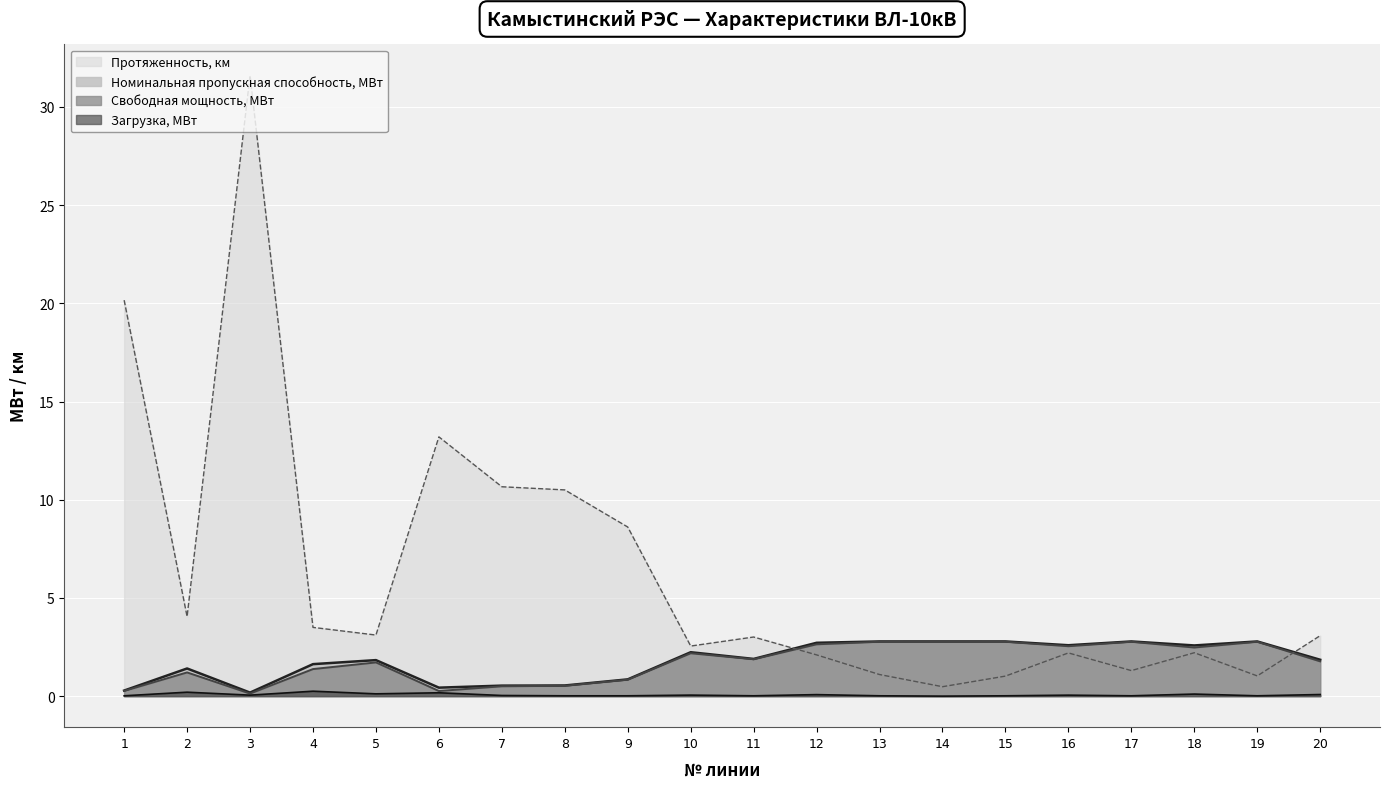

Rank the series by their maximum value, from lowest to highest.

Загрузка, МВт, Номинальная пропускная способность, МВт, Свободная мощность, МВт, Протяженность, км